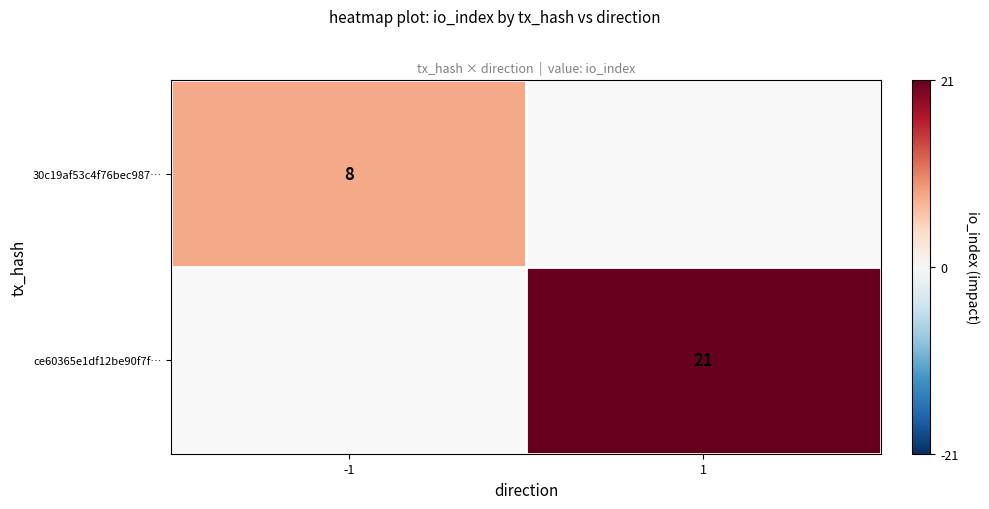

True or false: 30c19af53c4f76bec987… has a value of 8 at -1.

True